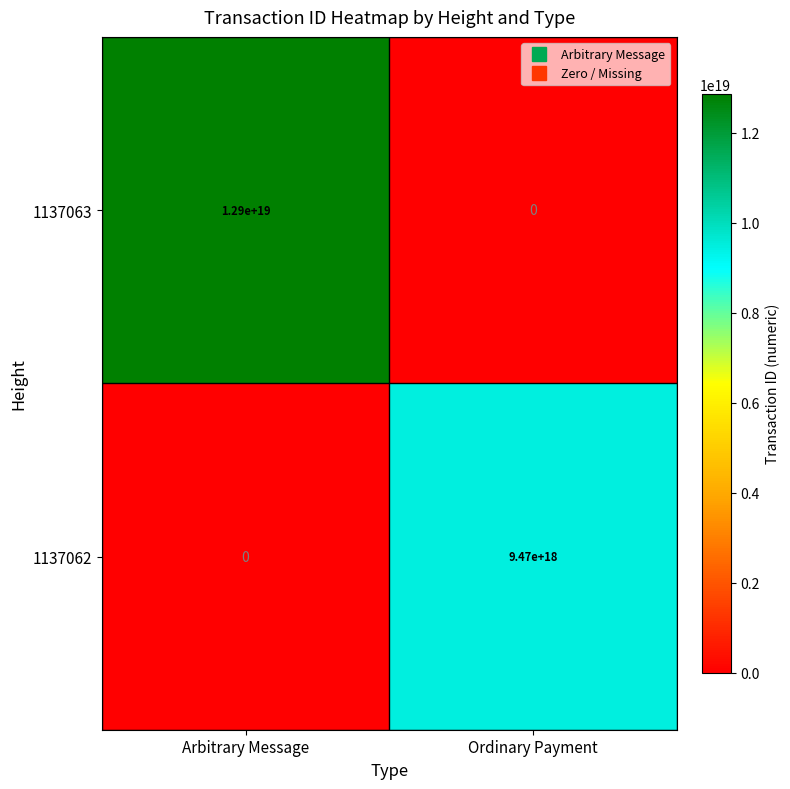

At which category is the sum across all series the highest?

Arbitrary Message